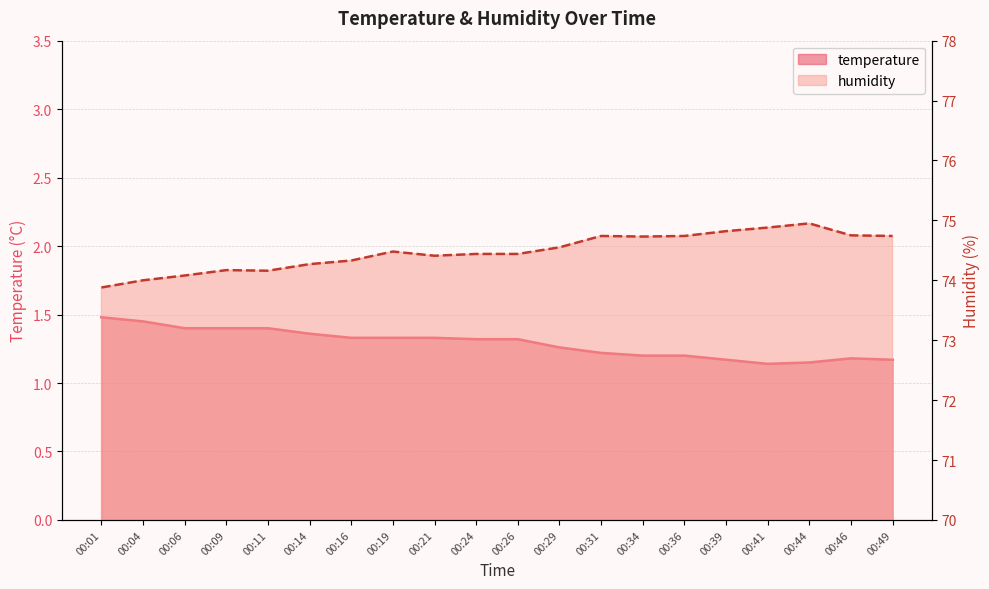

How many interior local valleys does the humidity series have?

3